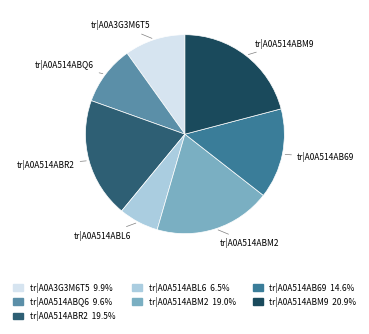

Rank the categories by value from lowest to highest.

tr|A0A514ABL6, tr|A0A514ABQ6, tr|A0A3G3M6T5, tr|A0A514AB69, tr|A0A514ABM2, tr|A0A514ABR2, tr|A0A514ABM9